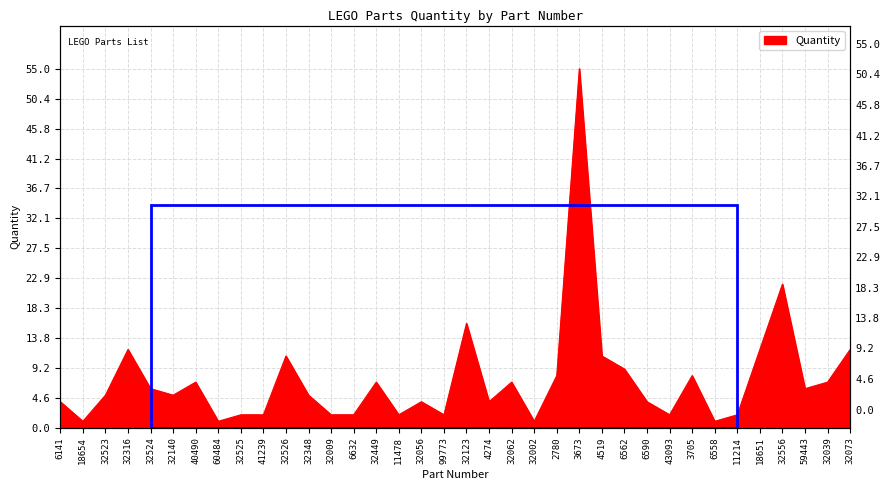

How many lines are shown in the chart?

1